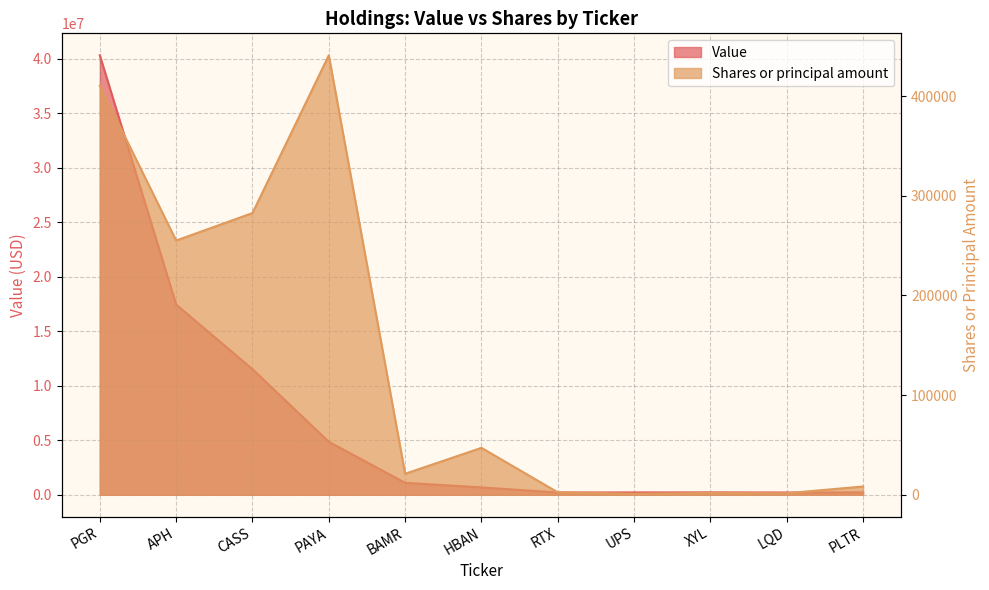

Where does the Value series first go above 672000?

PGR